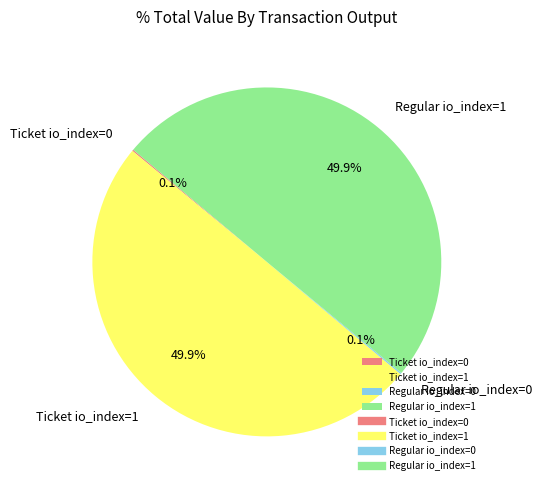

How many slices are in this pie chart?

4